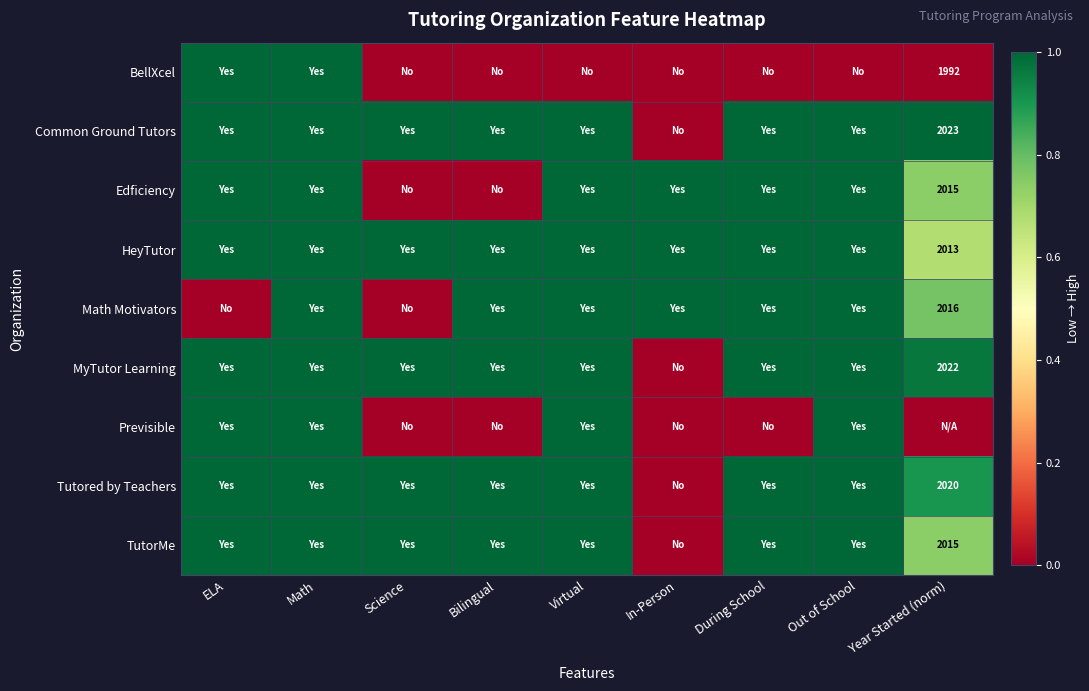

Which category has the highest value across all series?

ELA